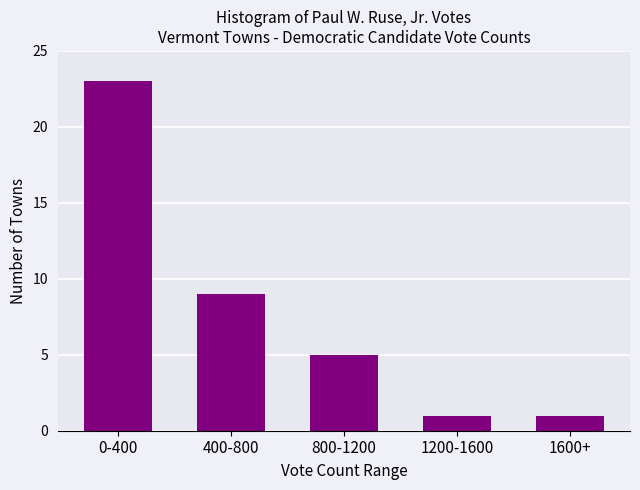

Reading right to left, list all the values displayed in this chart.

1600+=1	1200-1600=1	800-1200=5	400-800=9	0-400=23